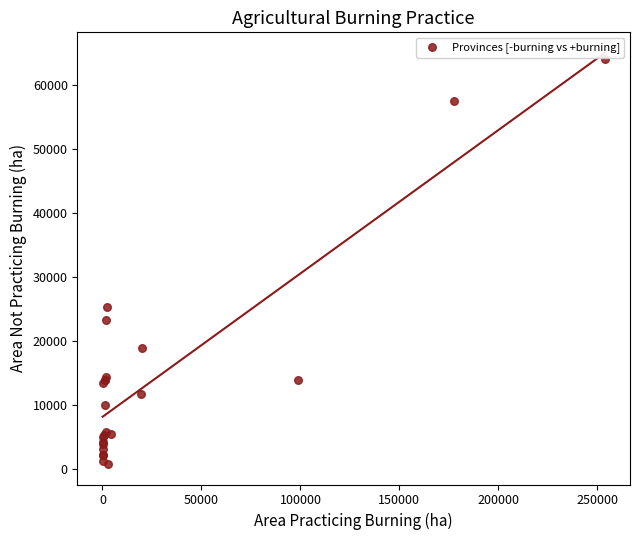

What Y value in the scatter plot is closest to 32496?

25318.0